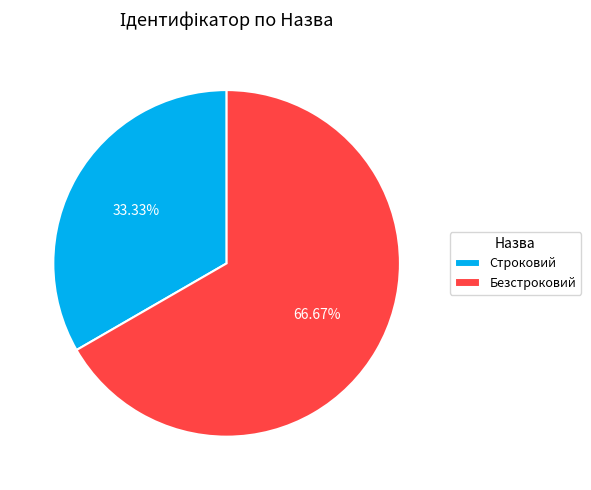

How much of the chart is everything except Безстроковий?

33.3%